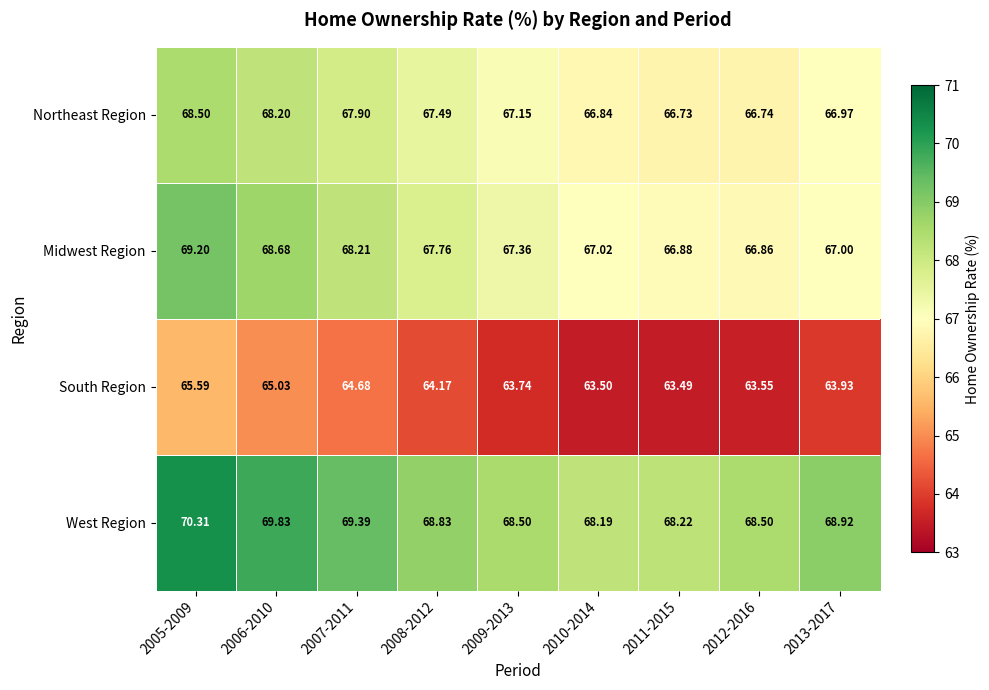

Which series has the largest range (max minus min)?

Midwest Region